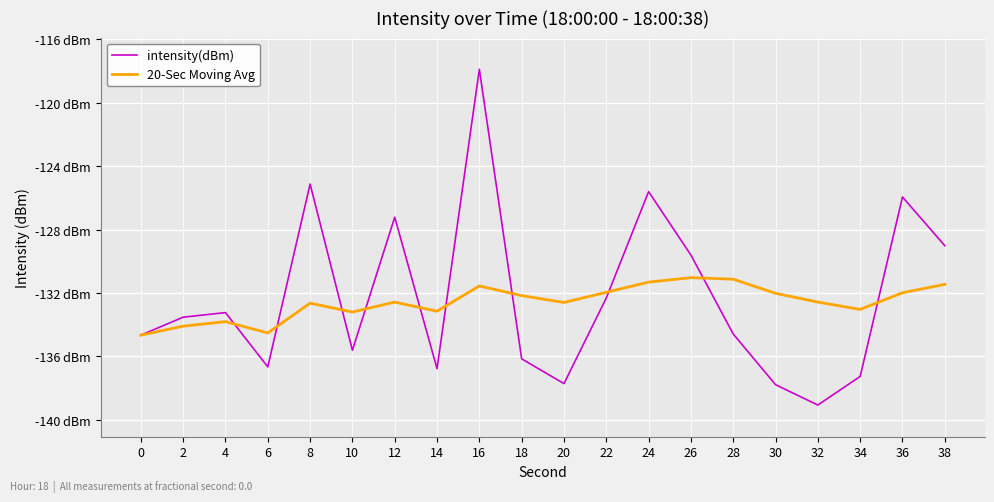

How many interior local peaks does the 20-Sec Moving Avg series have?

5